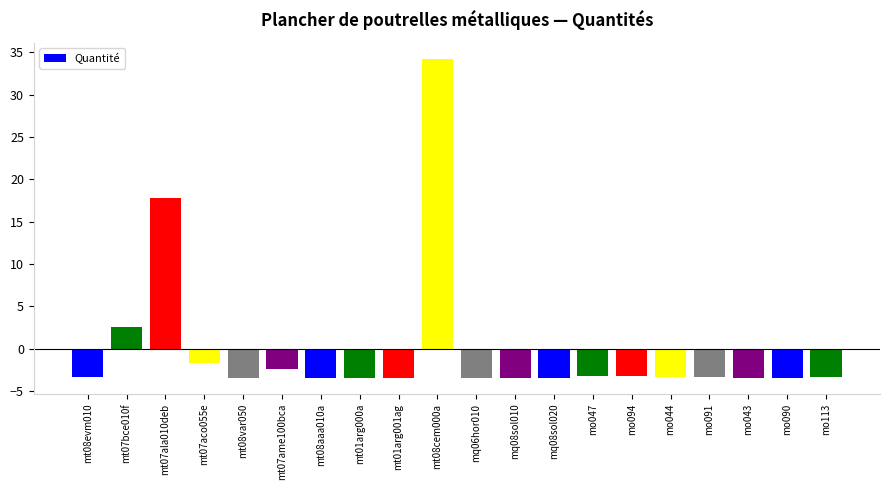

Where is the data nearest to the value 15?

mt07ala010deb